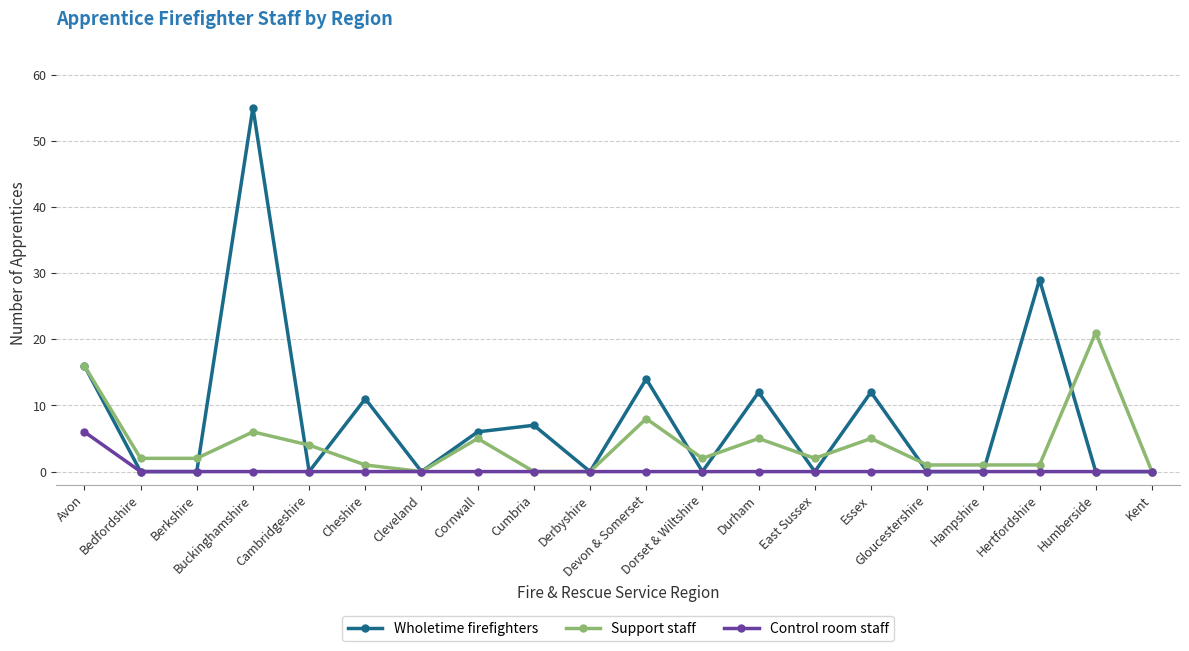

Count the number of categories in the chart.

20